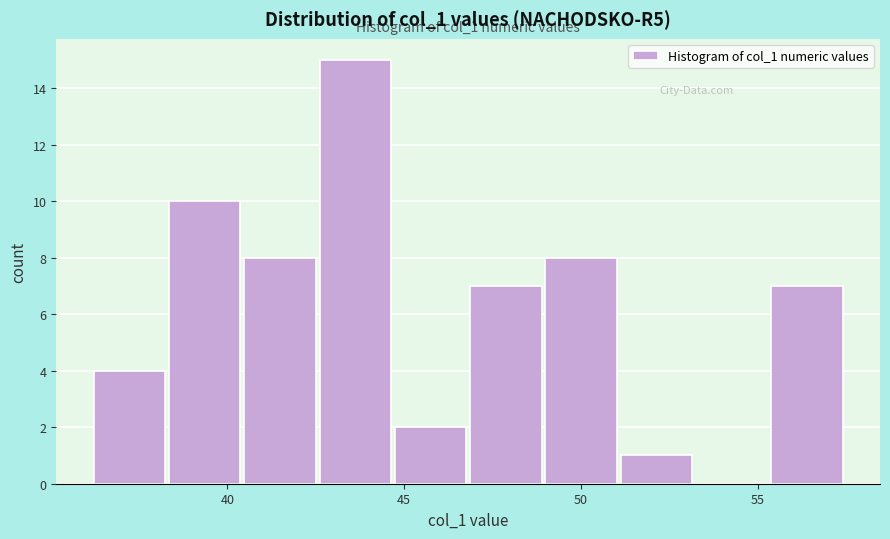

Which range on the x-axis has the tallest bar?

42.5 to 44.5